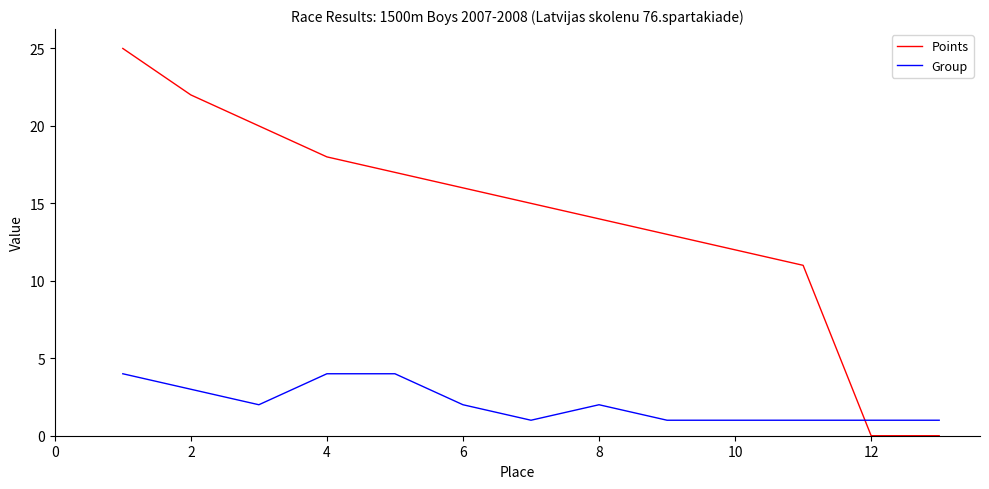

Which series has the largest range (max minus min)?

Points